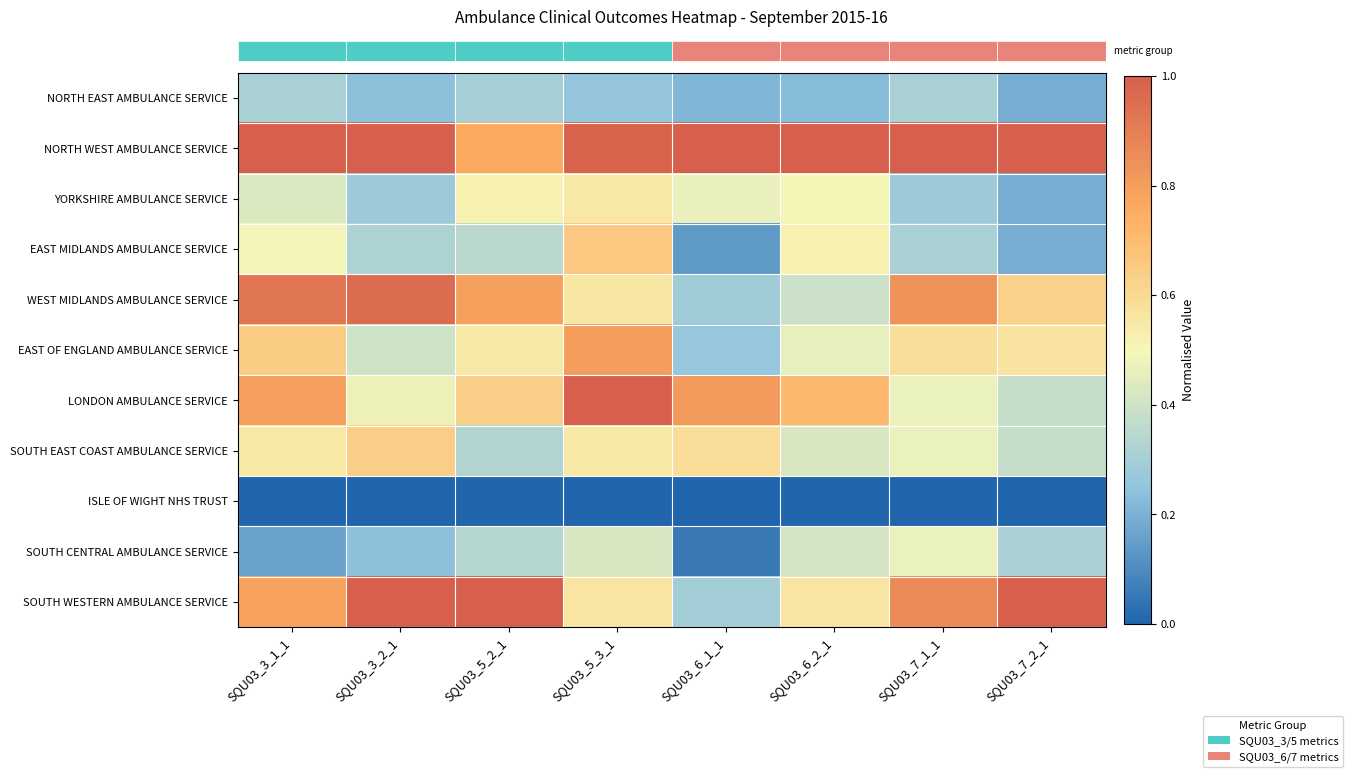

Count the number of categories in the chart.

8